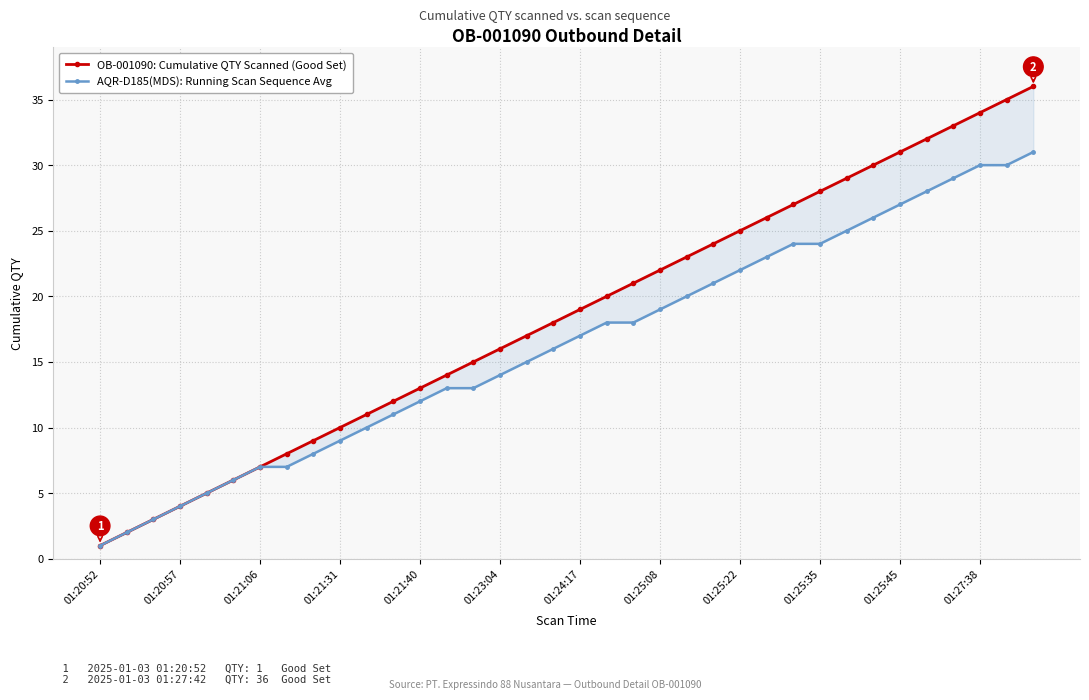

True or false: AQR-D185(MDS): Running Scan Sequence Avg has more than 0 points higher than both neighbors.

False